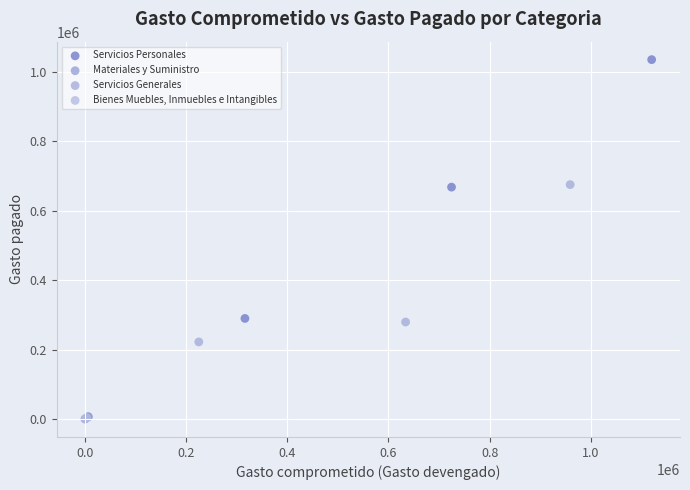

What are all the series names shown in the legend?

Servicios Personales, Materiales y Suministro, Servicios Generales, Bienes Muebles, Inmuebles e Intangibles